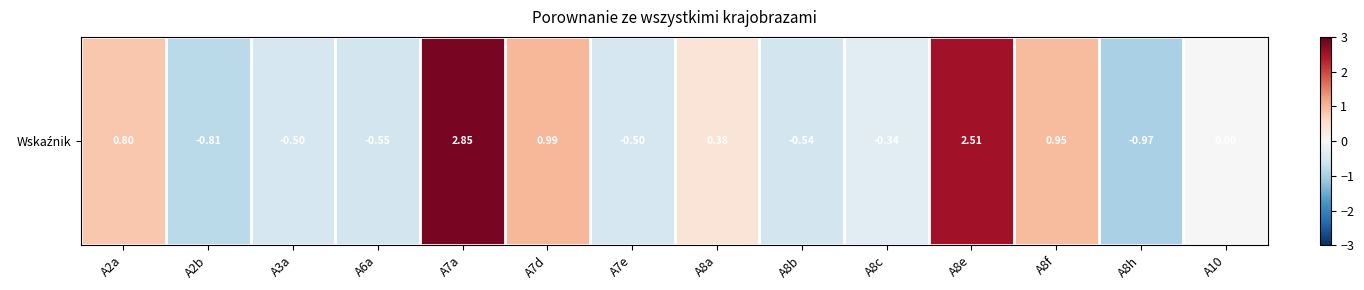

Where does the data first go above 0?

A2a